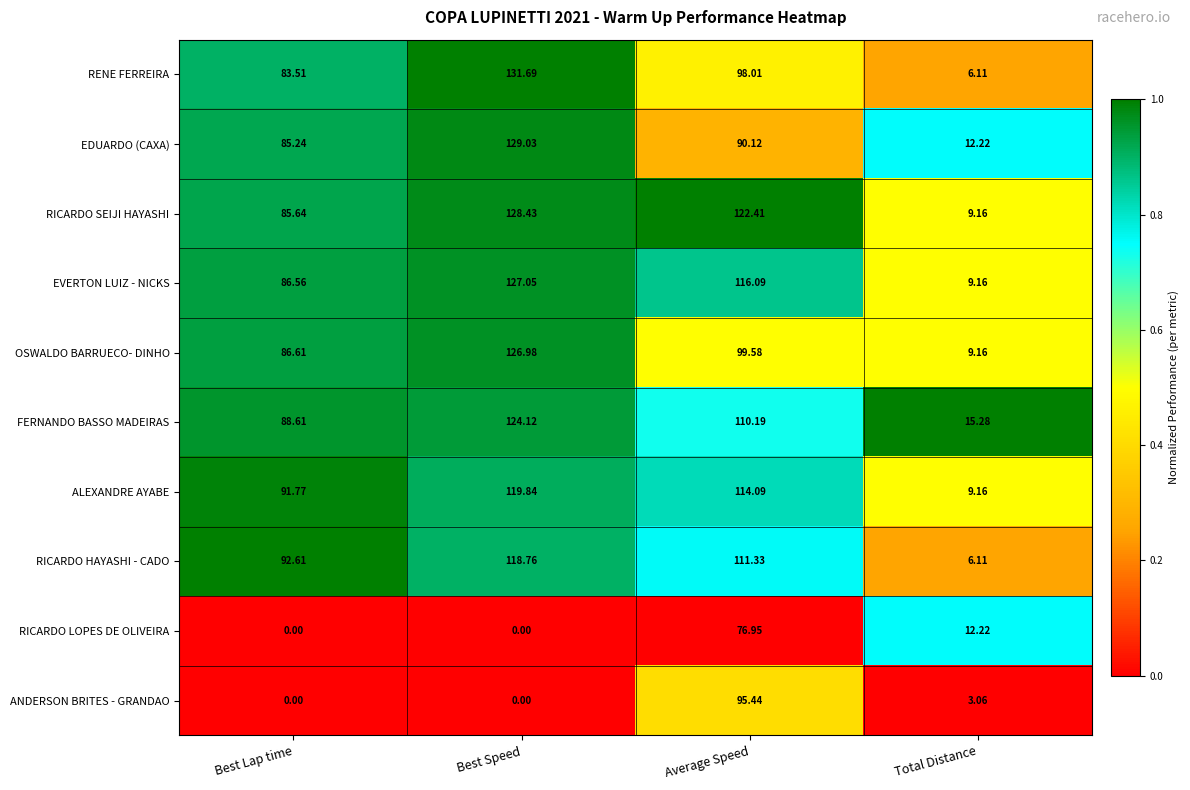

List the series in order of their peak value, lowest first.

RICARDO LOPES DE OLIVEIRA, ANDERSON BRITES - GRANDAO, RICARDO HAYASHI - CADO, ALEXANDRE AYABE, FERNANDO BASSO MADEIRAS, OSWALDO BARRUECO- DINHO, EVERTON LUIZ - NICKS, RICARDO SEIJI HAYASHI, EDUARDO (CAXA), RENE FERREIRA